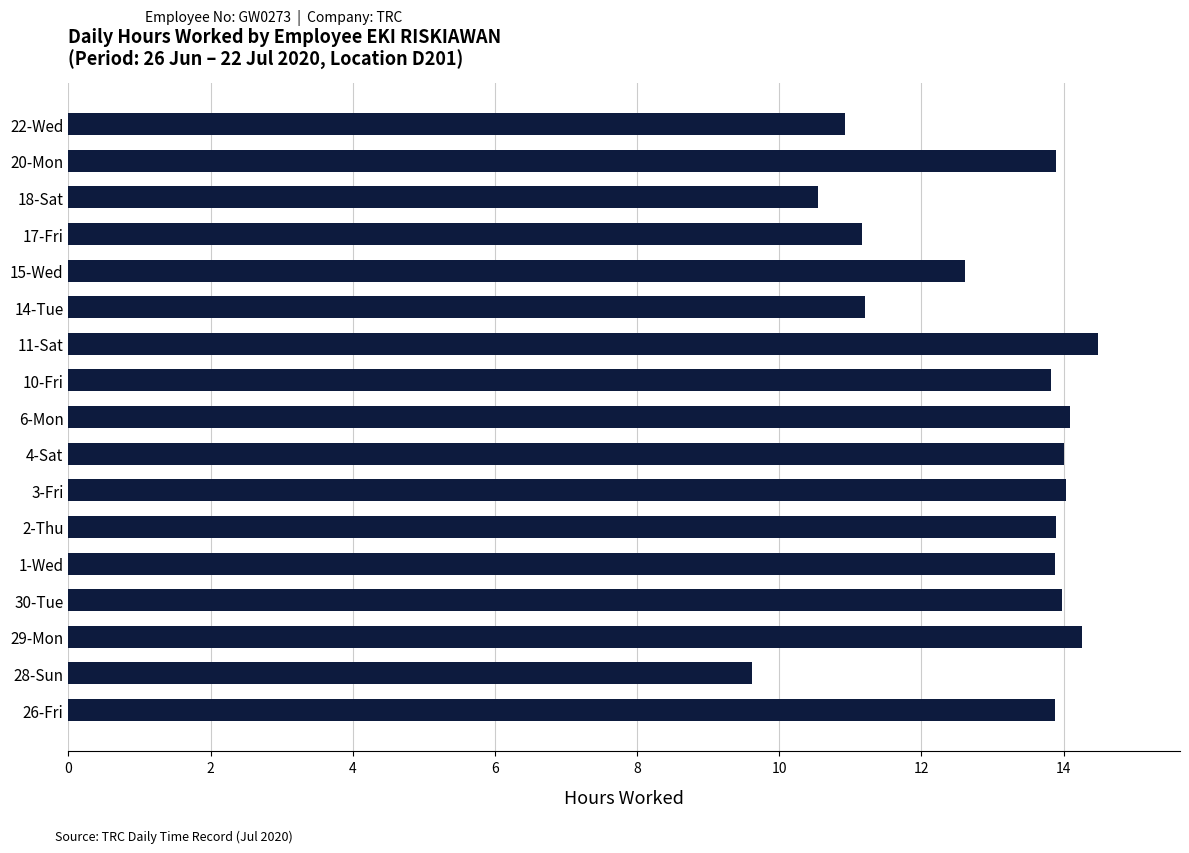

Does the chart contain any negative values?

No